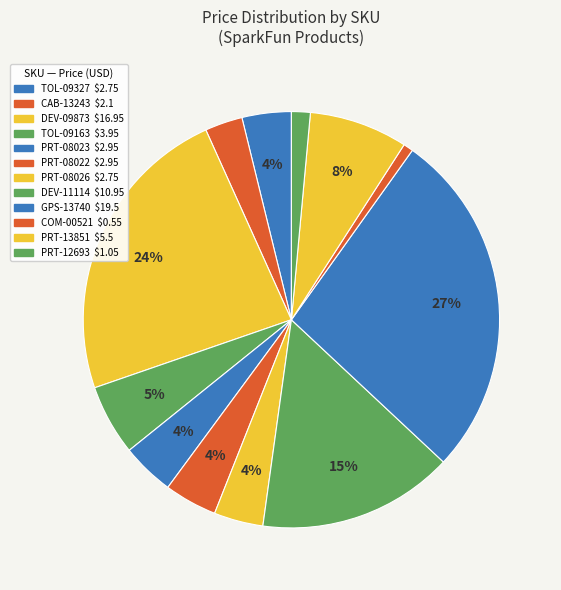

Rank the categories by value from highest to lowest.

GPS-13740, DEV-09873, DEV-11114, PRT-13851, TOL-09163, PRT-08023, PRT-08022, TOL-09327, PRT-08026, CAB-13243, PRT-12693, COM-00521